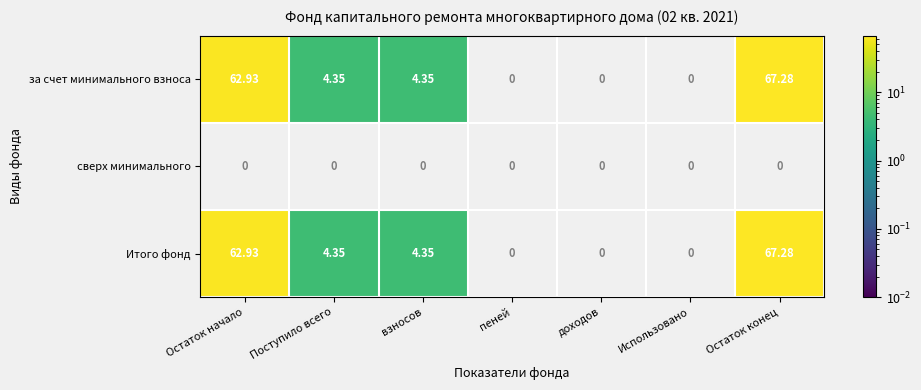

How many values in за счет минимального взноса are above zero?

4